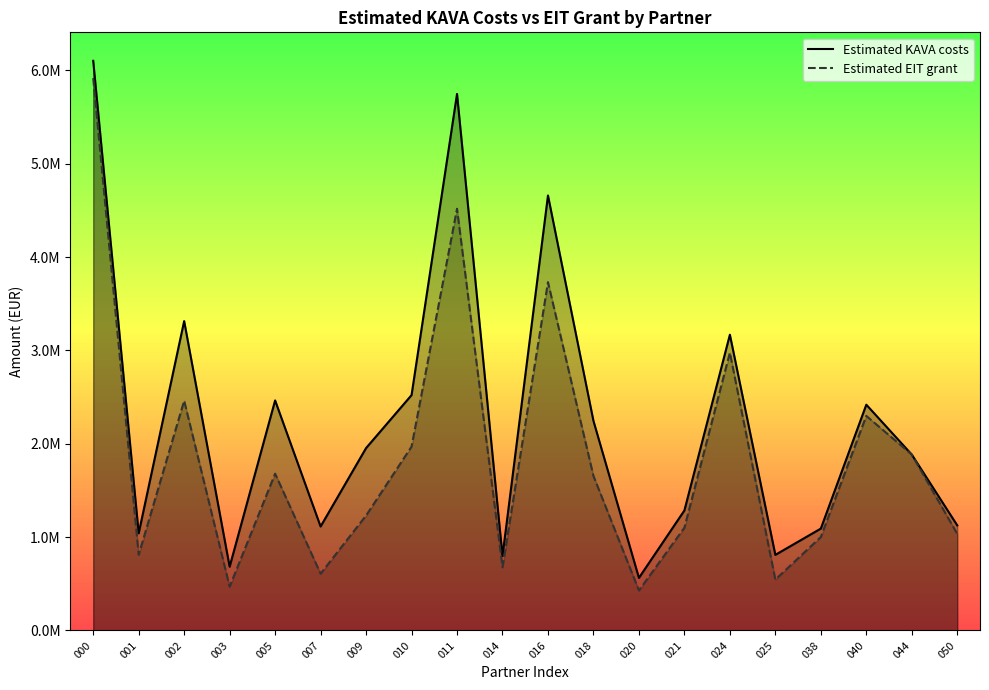

What is the total value across all series at 021?

2386931.0